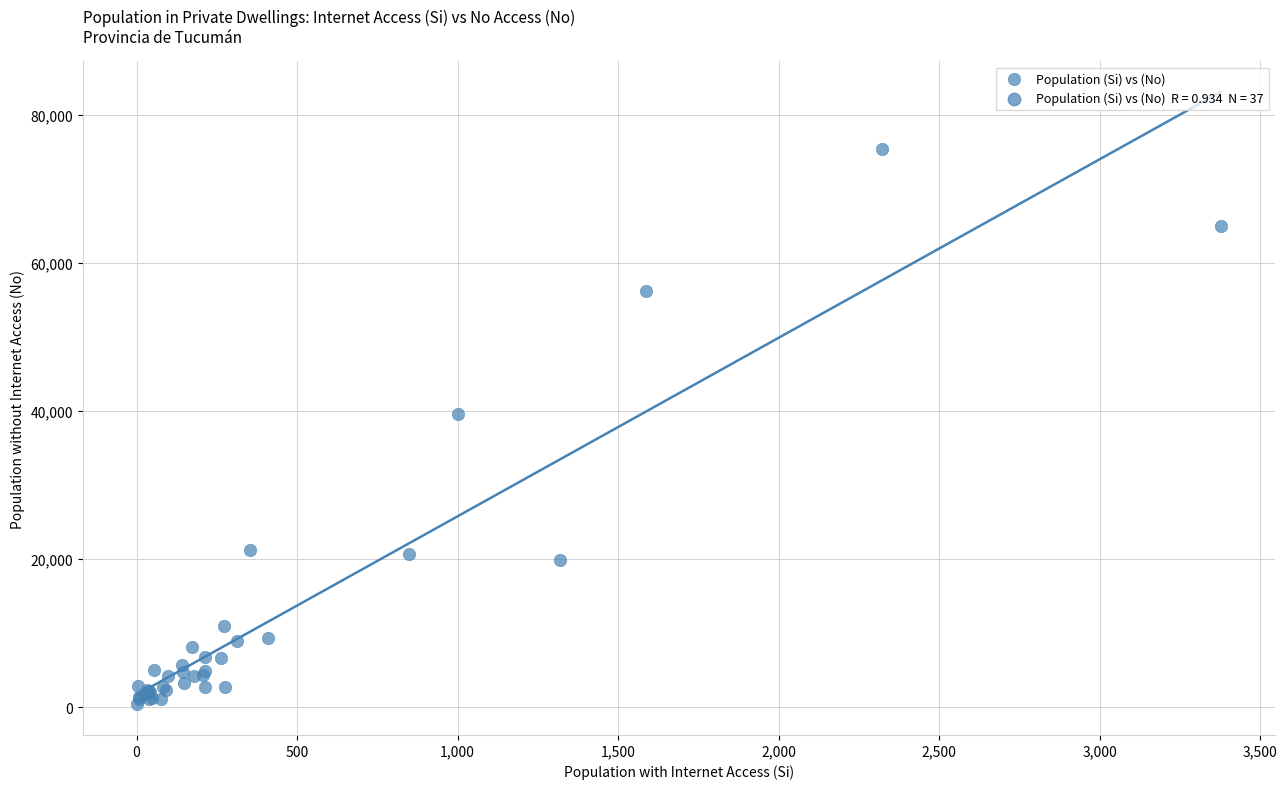

What Y value in the scatter plot is closest to 37865?

39634